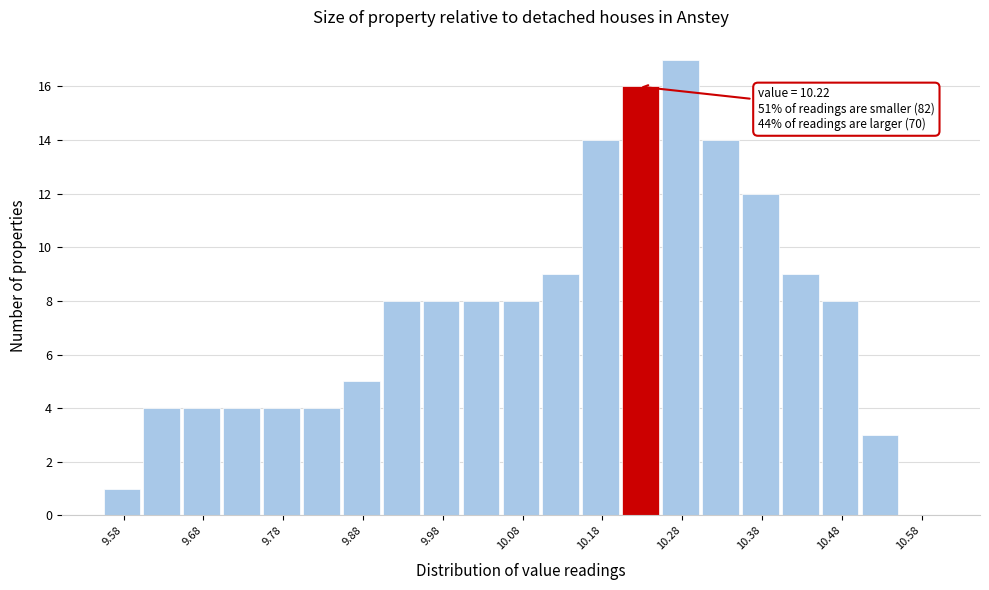

Over which range of the x-axis is the bar tallest?

10.25 to 10.30